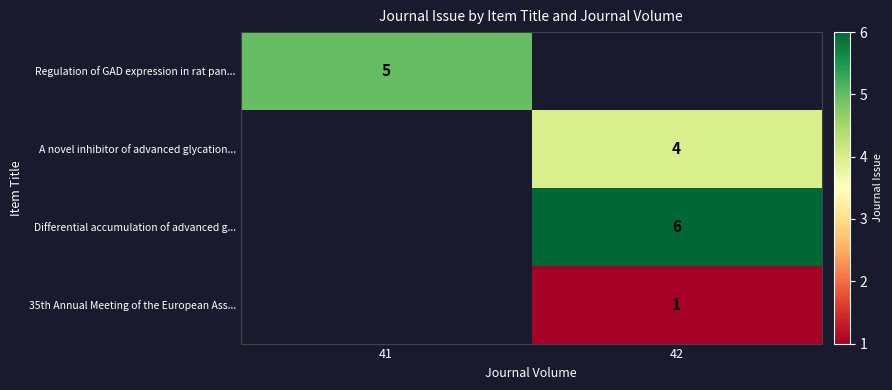

The Differential accumulation of advanced g... series shows 3 at 42. True or false?

False